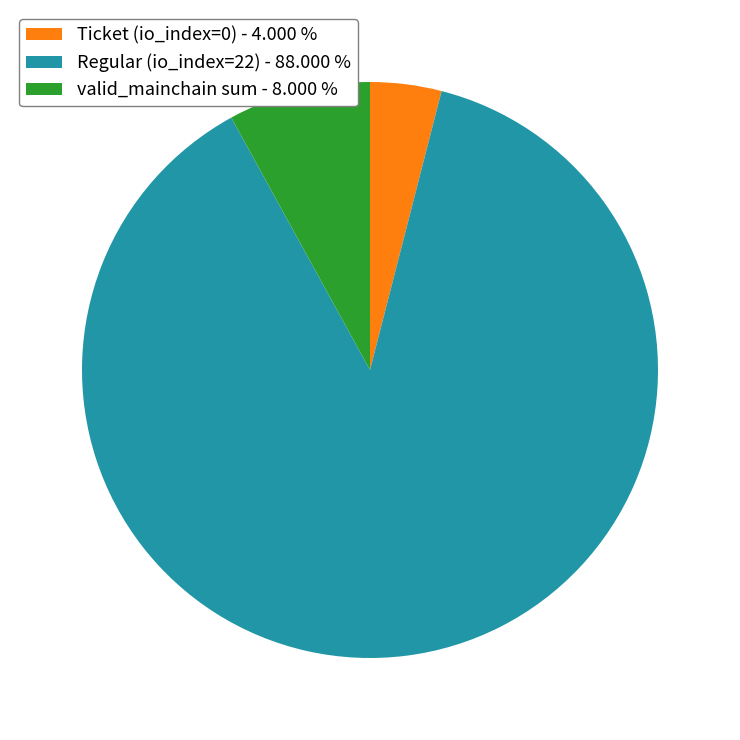

Rank the categories by value from highest to lowest.

Regular (io_index=22) - 88.000 %, valid_mainchain sum - 8.000 %, Ticket (io_index=0) - 4.000 %